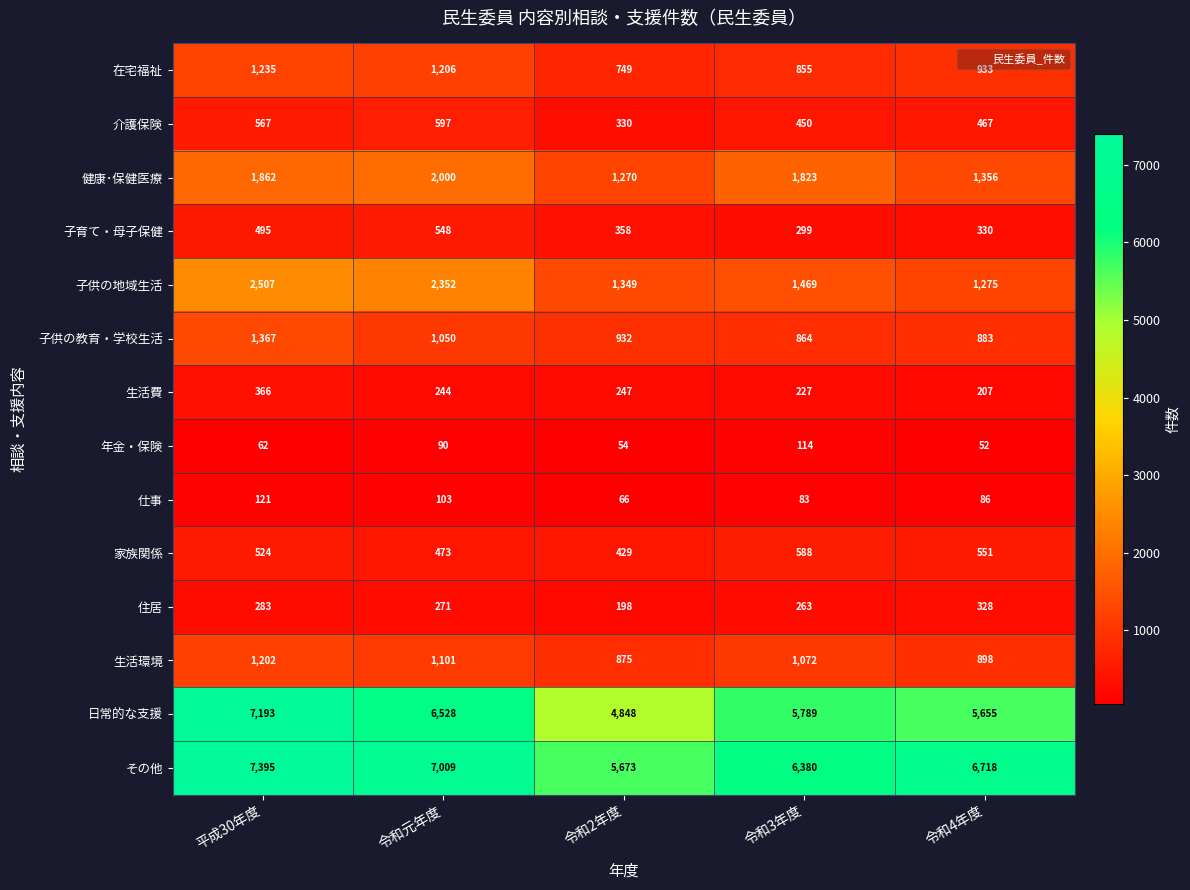

What is the sum of the 子育て・母子保健 values at 令和元年度 and 令和4年度?

878